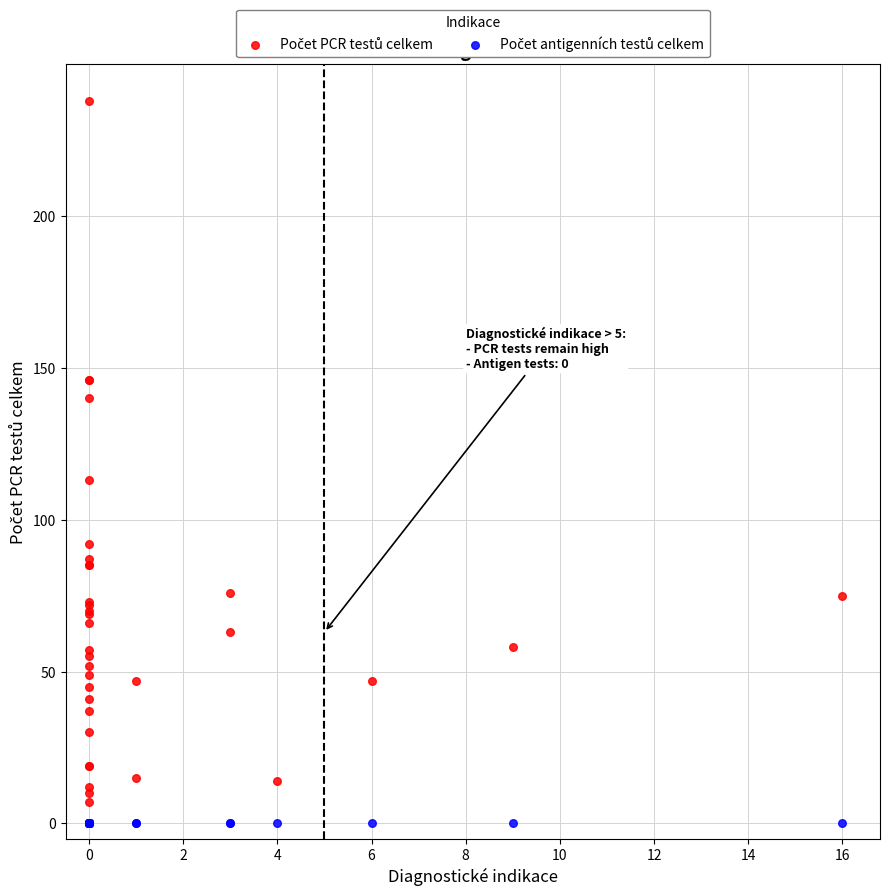

Across all series, what Y value is closest to 119?

113